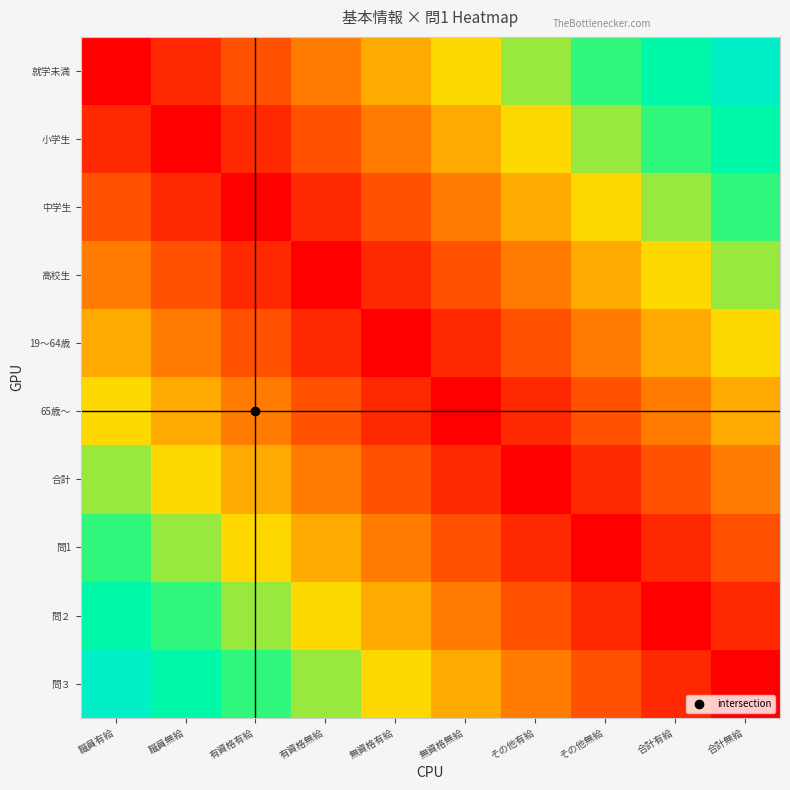

List the series in order of their peak value, highest first.

就学未満, 問３, 小学生, 問２, 中学生, 問1, 高校生, 合計, 19～64歳, 65歳～